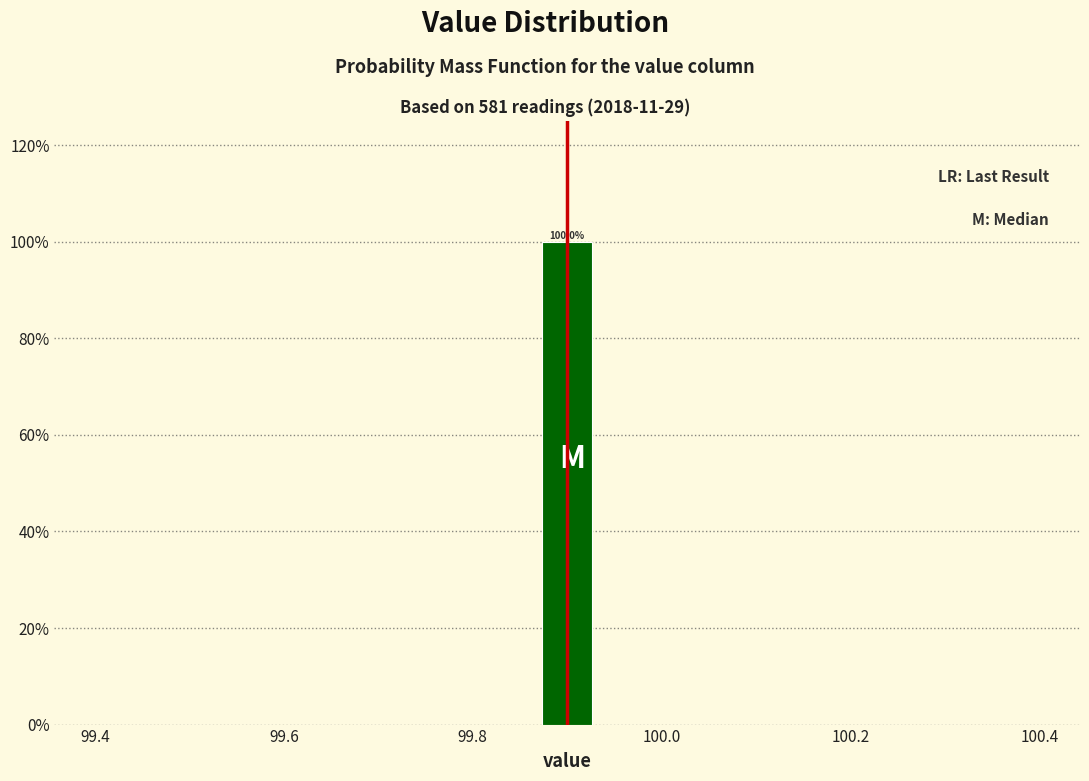

Around what value on the x-axis is the tallest bar? Give the approximate position of its centre, as read against the axis.

99.90